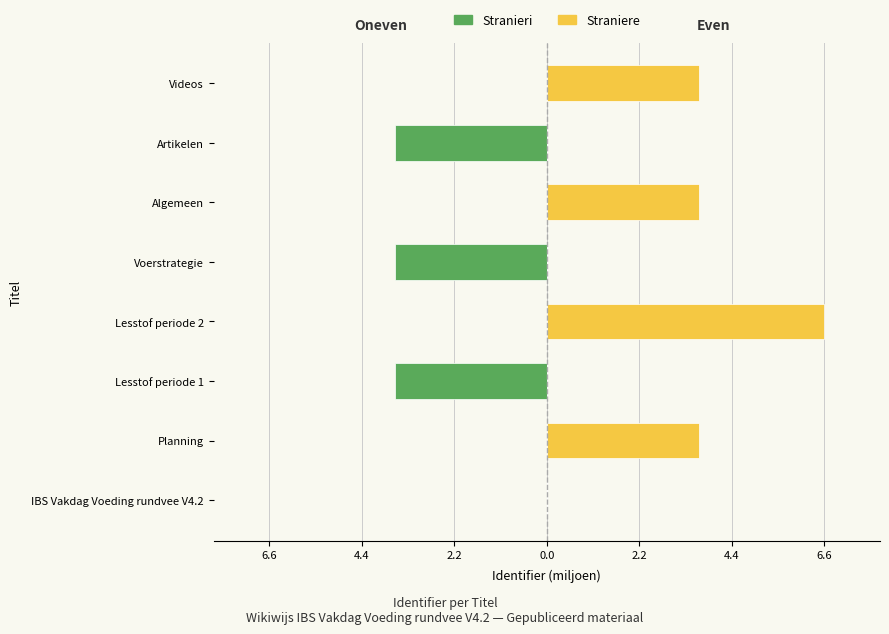

List the series in order of their peak value, lowest first.

Stranieri, Straniere